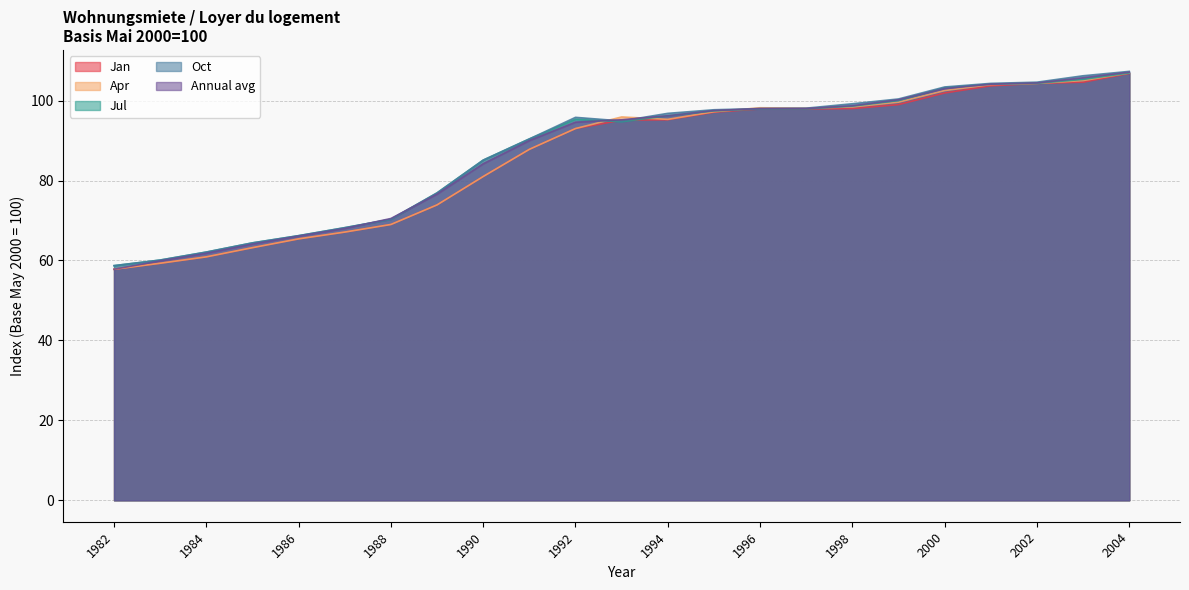

Where does the Jul series first go above 95?

1992